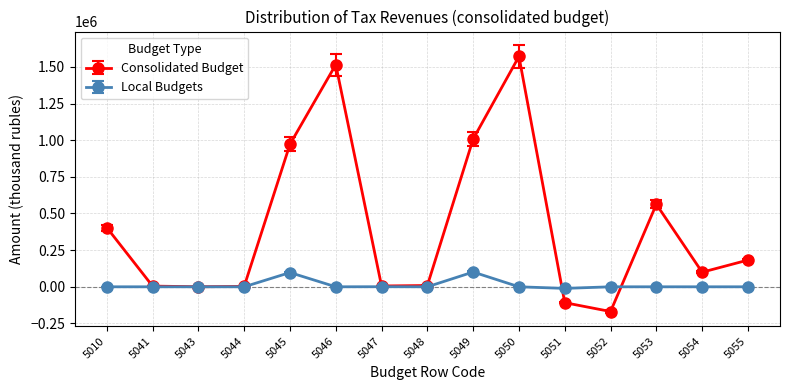

At which label does Consolidated Budget first exceed 99577?

5010